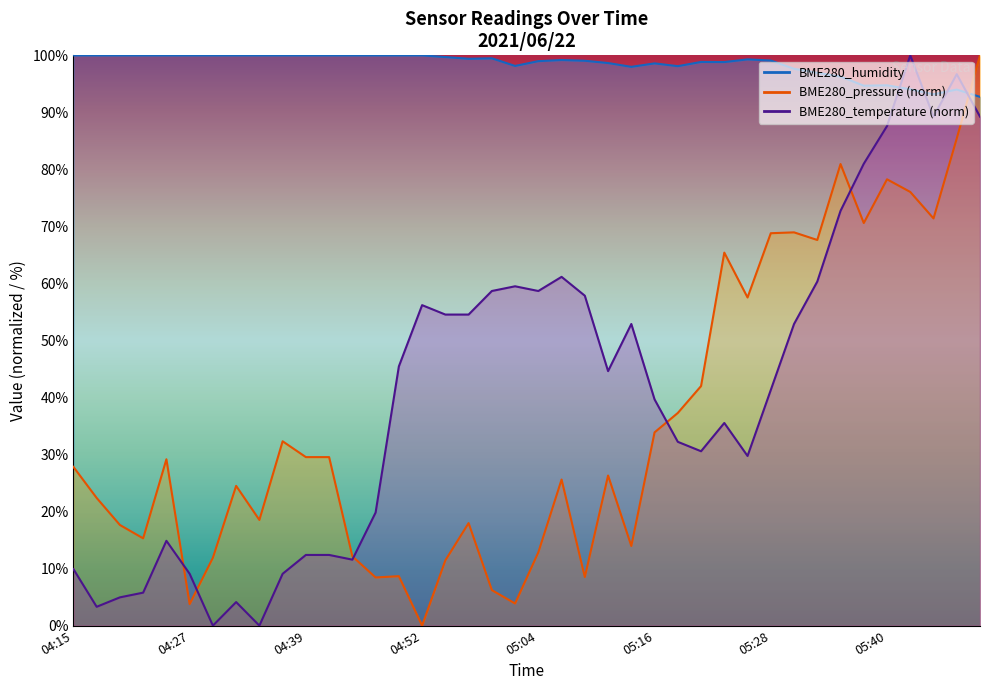

At which label does BME280_temperature first exceed 44?

04:49